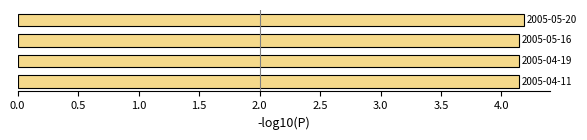

Count the values in the range 4 to 5.

4